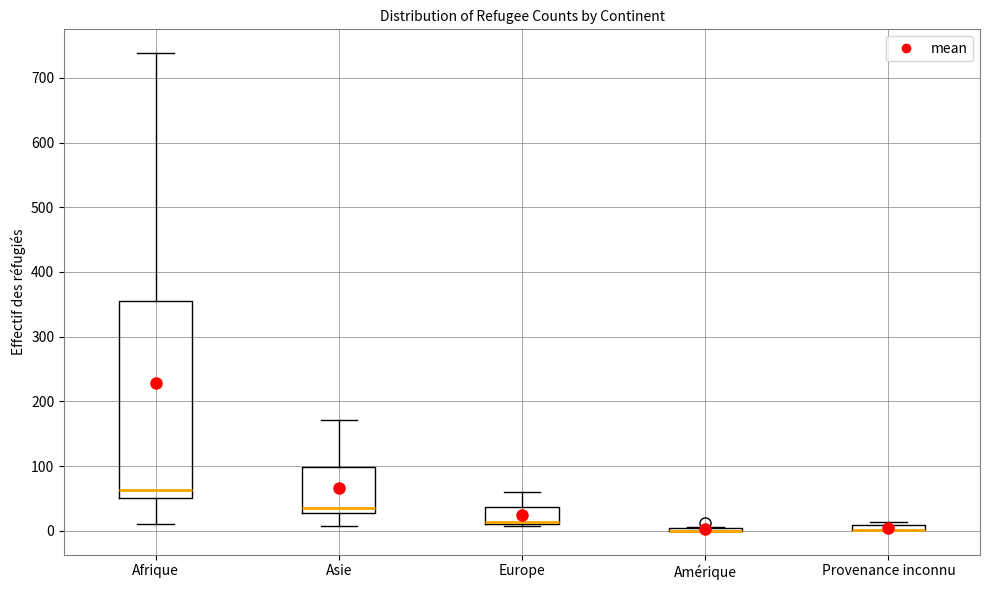

Where is the upper edge of the box for Asie on the y-axis? The values are not printed on the chart, so give them approximately, as read against the axis.

100